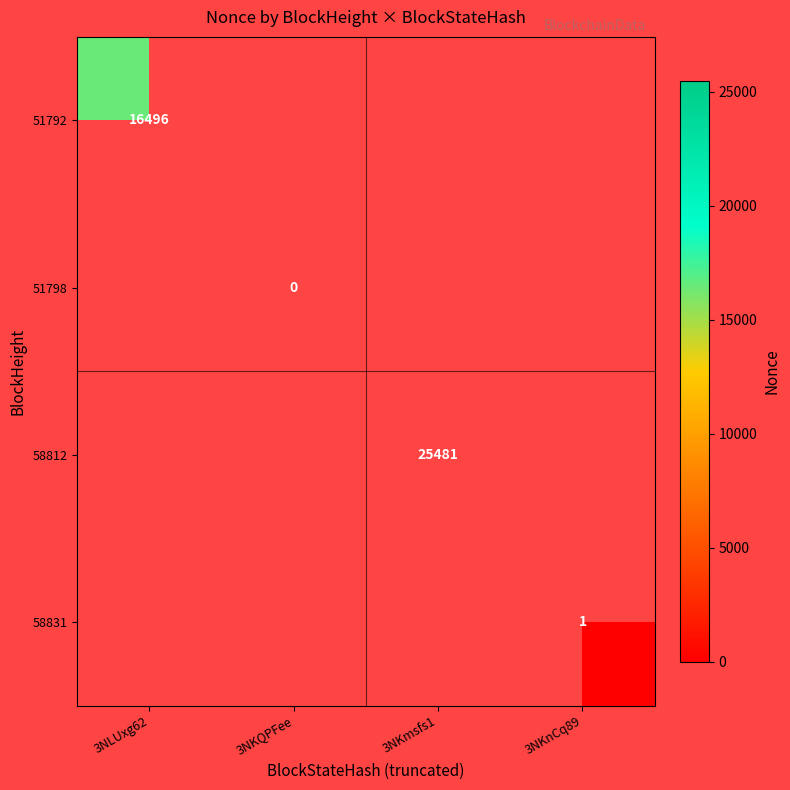

The 58831 series shows 1 at 3NKnCq89. True or false?

True